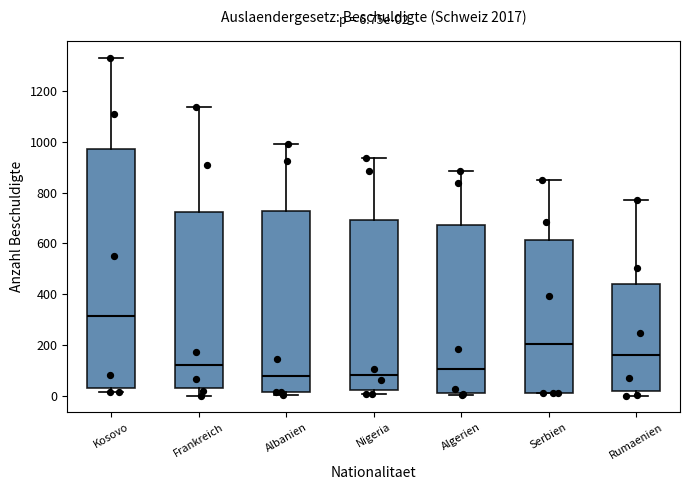

Which box has the highest median line?

Kosovo